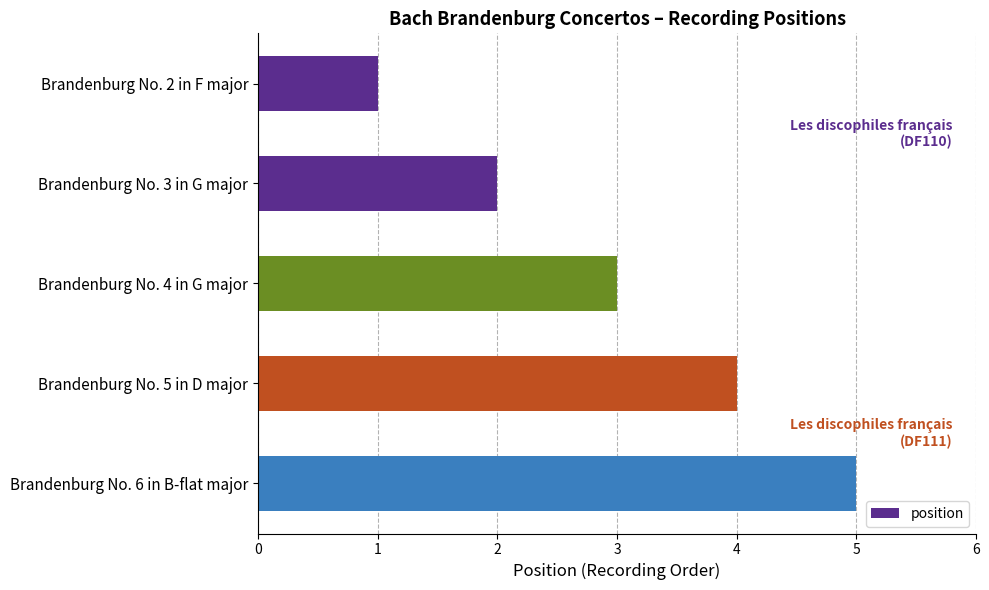

Count the number of categories in the chart.

5